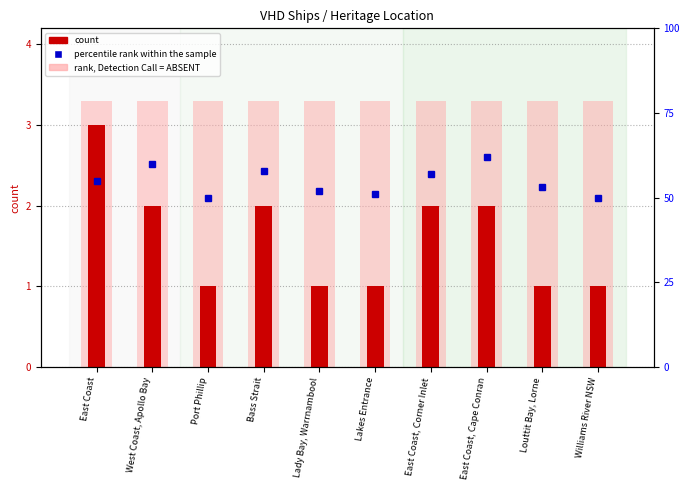

Reading left to right, what are all the values shown in this chart?

rank, Detection Call = ABSENT: 3.3	3.3	3.3	3.3	3.3	3.3	3.3	3.3	3.3	3.3
count: 3.0	2.0	1.0	2.0	1.0	1.0	2.0	2.0	1.0	1.0
percentile rank within the sample: 55.0	60.0	50.0	58.0	52.0	51.0	57.0	62.0	53.0	50.0